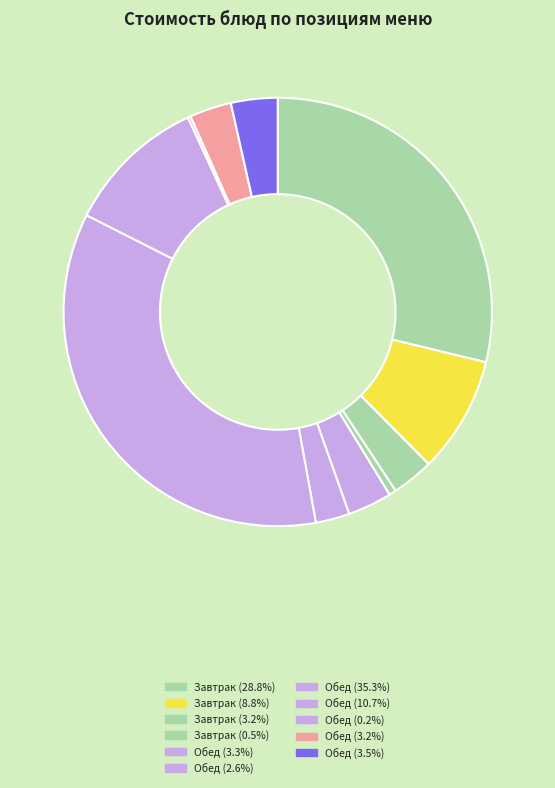

Which slice is the largest?

Куры запеченные (обед)